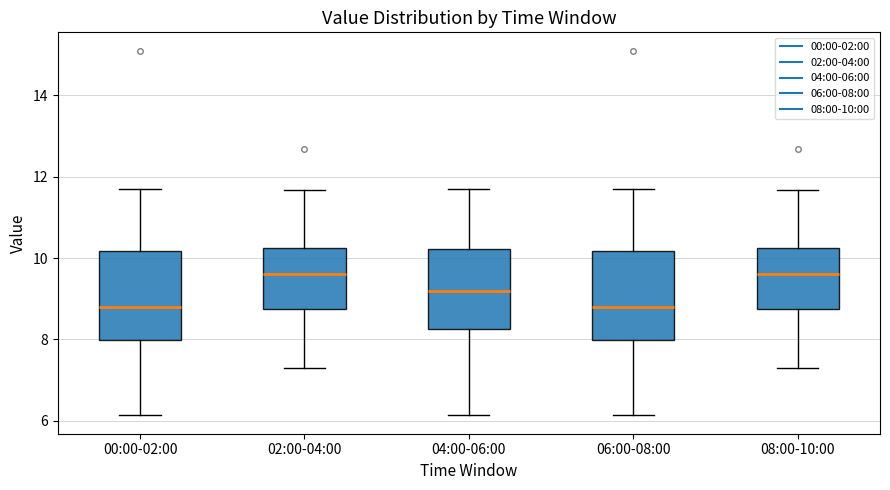

Reading left to right, transcribe this box plot: for each box, give where its median line is, the range the box spans, and where its two whiskers end, as read against the y-axis. The values are not printed on the chart, so give them approximately, as read against the axis.

00:00-02:00: median 8.8, box 8.0 to 10.2, whiskers 6.2 to 11.8
02:00-04:00: median 9.6, box 8.8 to 10.2, whiskers 7.4 to 11.6
04:00-06:00: median 9.2, box 8.2 to 10.2, whiskers 6.2 to 11.8
06:00-08:00: median 8.8, box 8.0 to 10.2, whiskers 6.2 to 11.8
08:00-10:00: median 9.6, box 8.8 to 10.2, whiskers 7.4 to 11.6